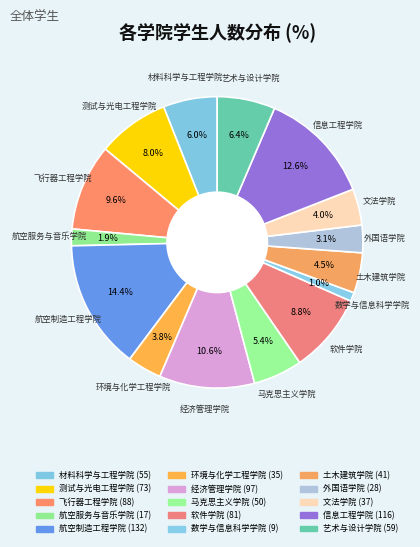

Does 飞行器工程学院 represent more than half of the total?

No